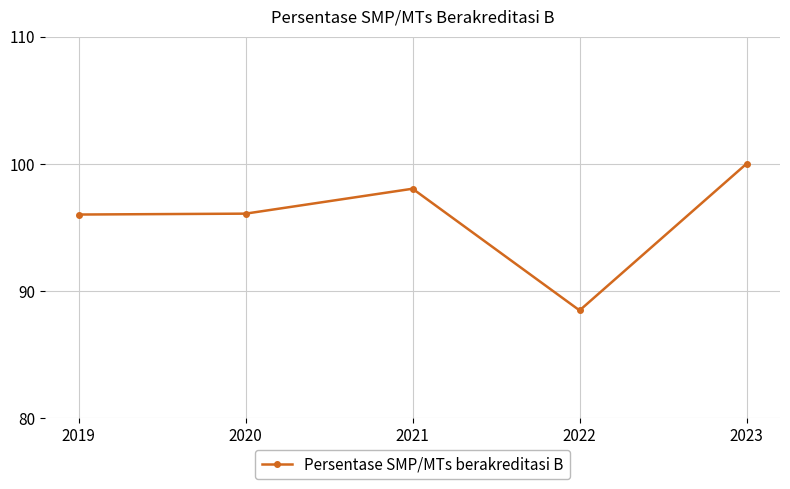

Between 2021 and 2022, which is larger?

2021